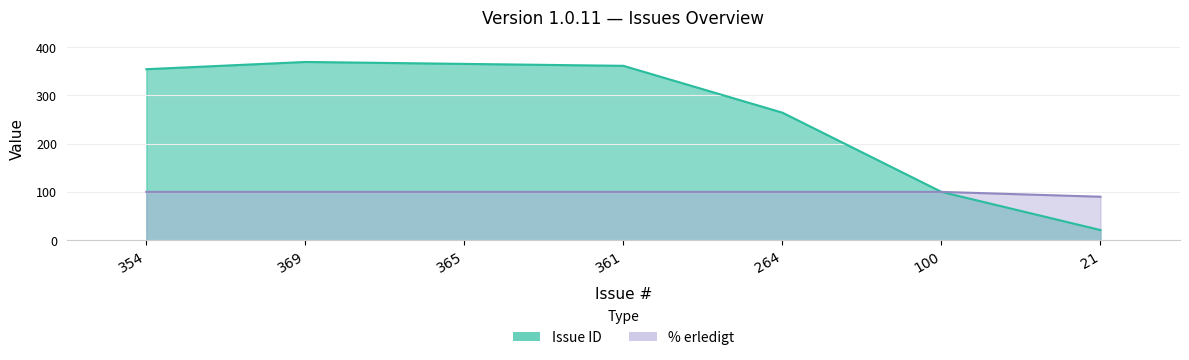

Reading left to right, extract all data points from this chart.

Issue ID: 354	369	365	361	264	100	21
% erledigt: 100	100	100	100	100	100	90